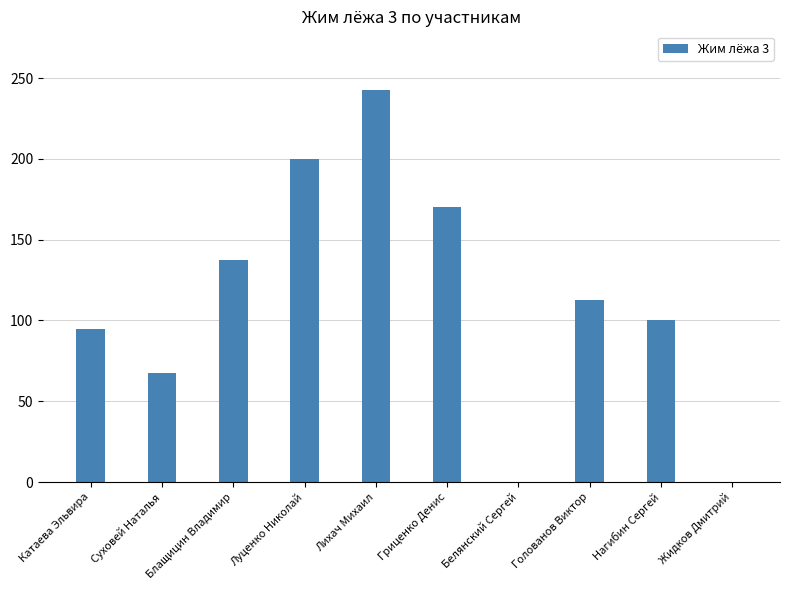

What is the change in value from Суховей Наталья to Белянский Сергей?

-67.5